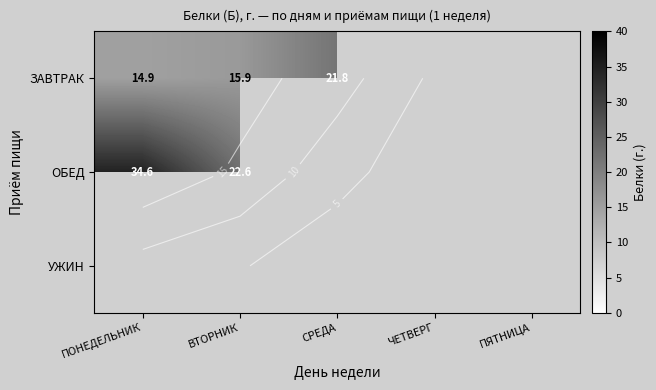

List the series in order of their peak value, highest first.

ОБЕД, УЖИН, ЗАВТРАК